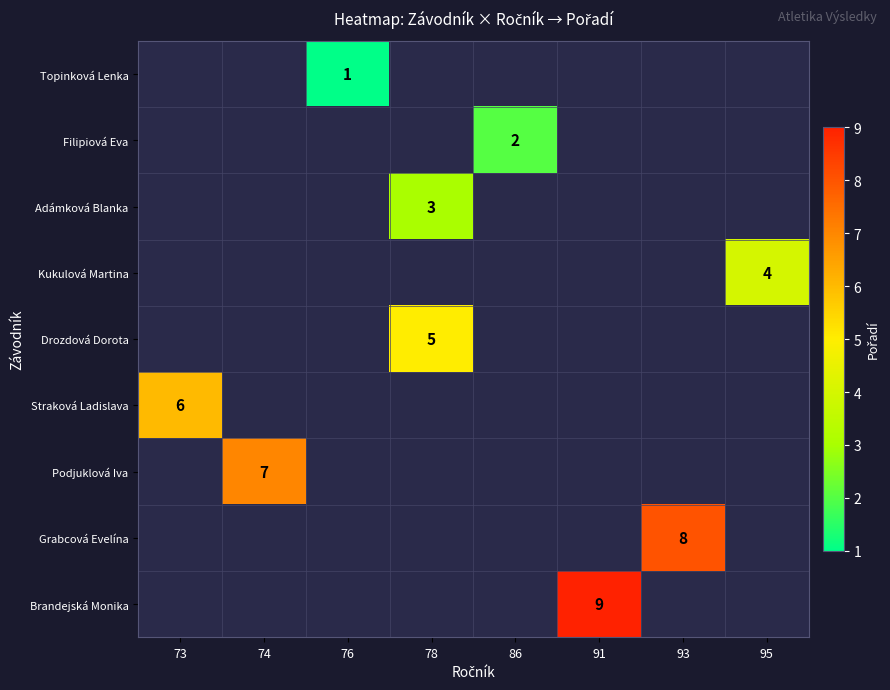

Which has a higher value, 93 or 78?

78